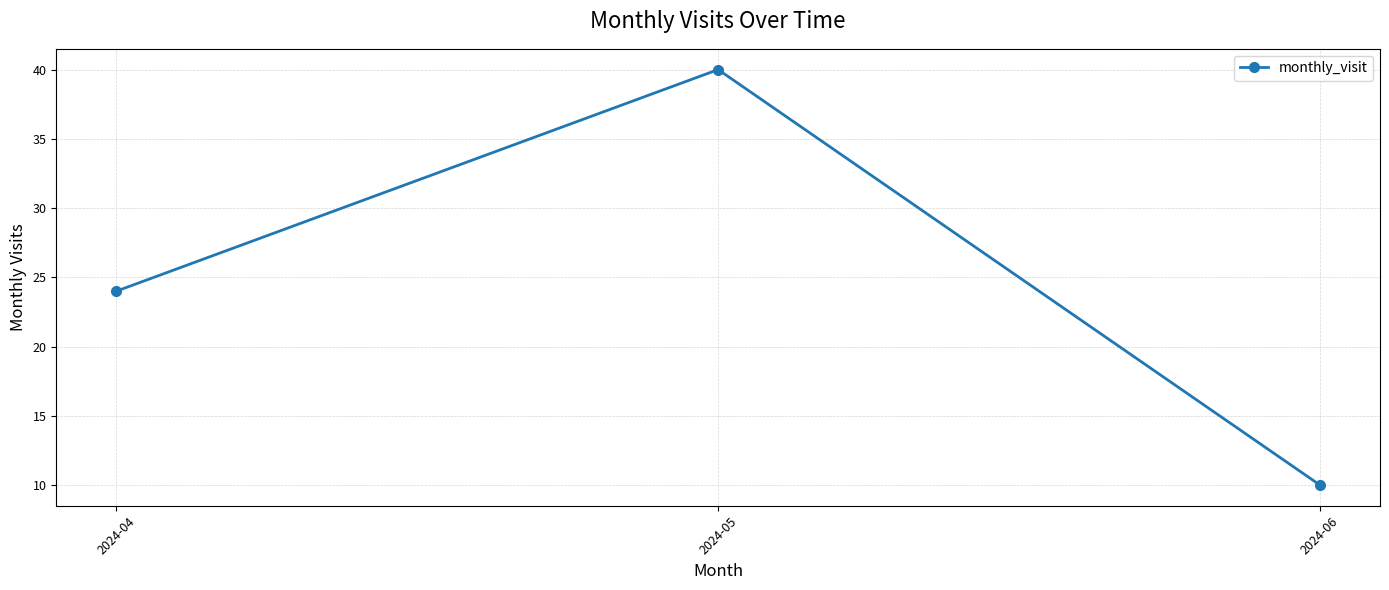

Where is the data nearest to the value 25?

2024-04